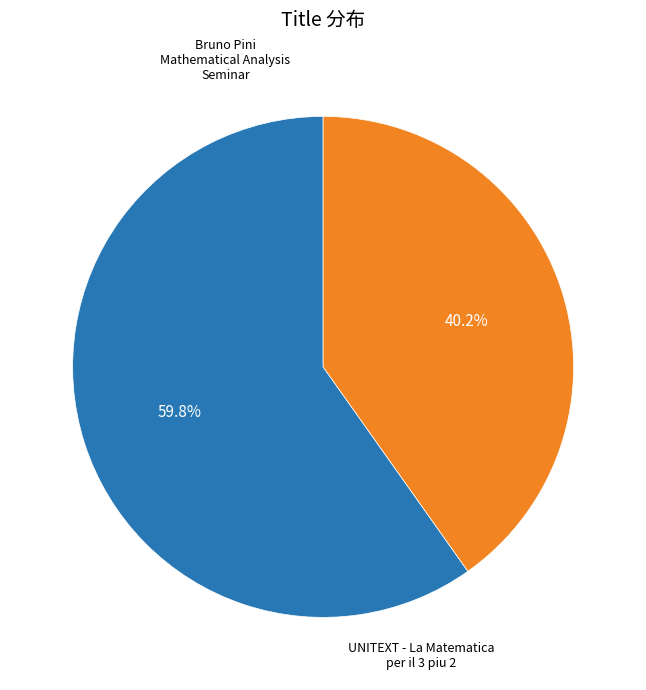

Is there any slice that represents more than half of the pie?

Yes